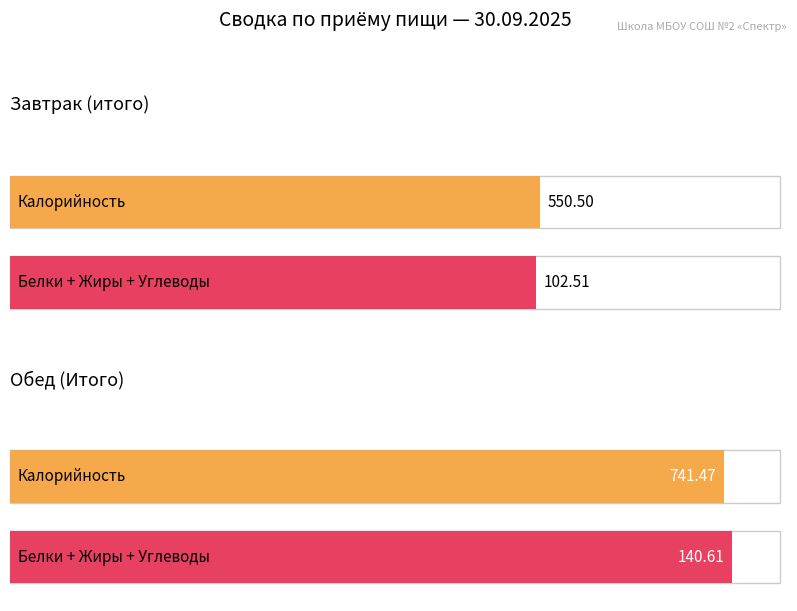

The Калорийность series shows 219.0 at Обед (Итого). True or false?

False